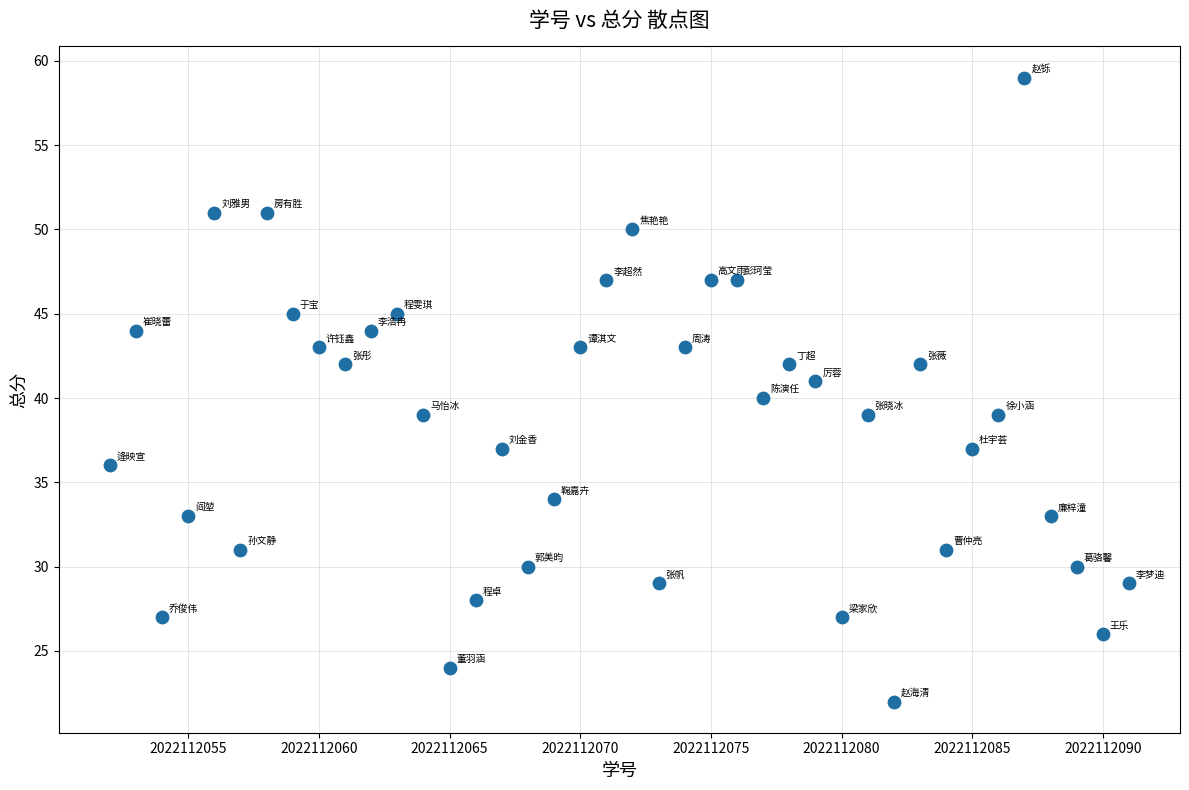

What is the range of Y values (max minus min)?

37